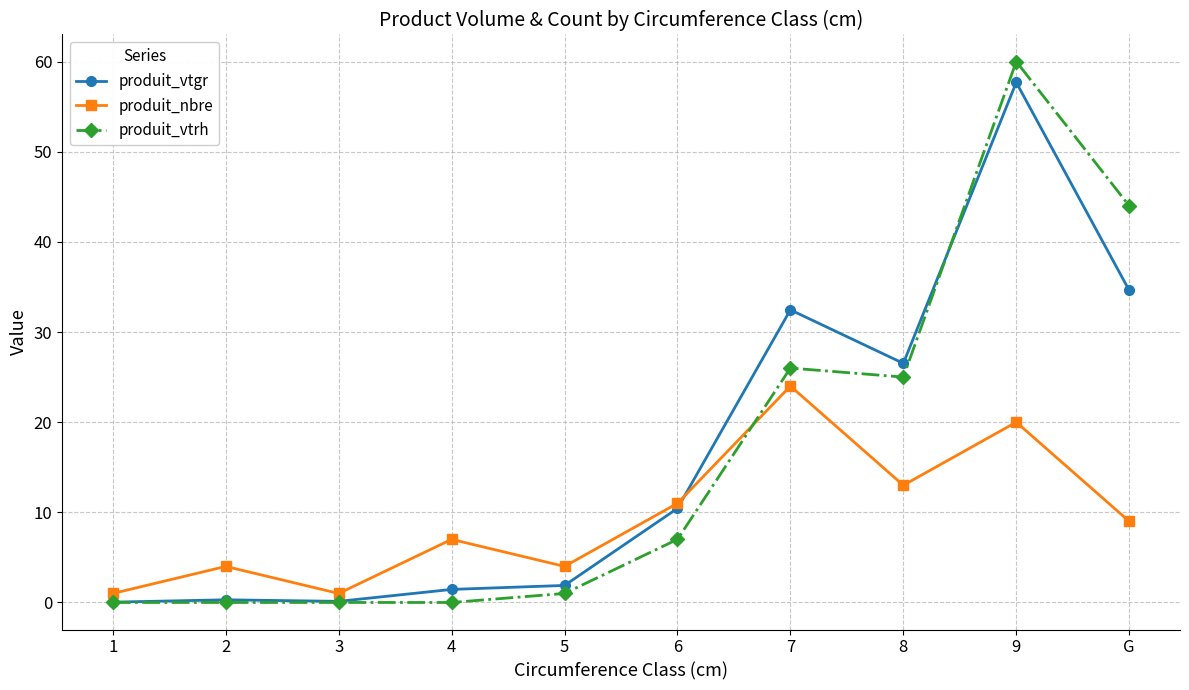

Where is the first local minimum for produit_nbre?

3